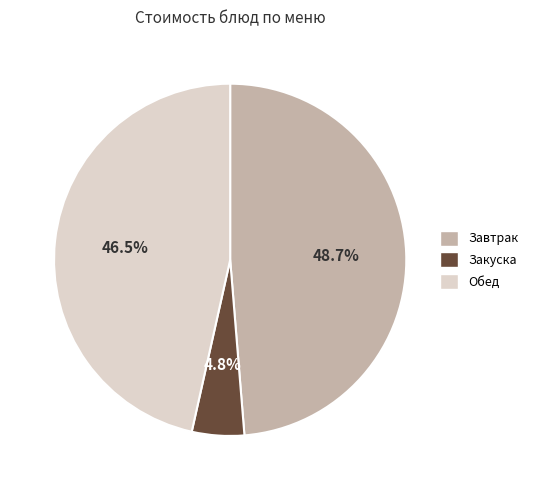

What percentage do Обед and Завтрак together represent?

95.2%